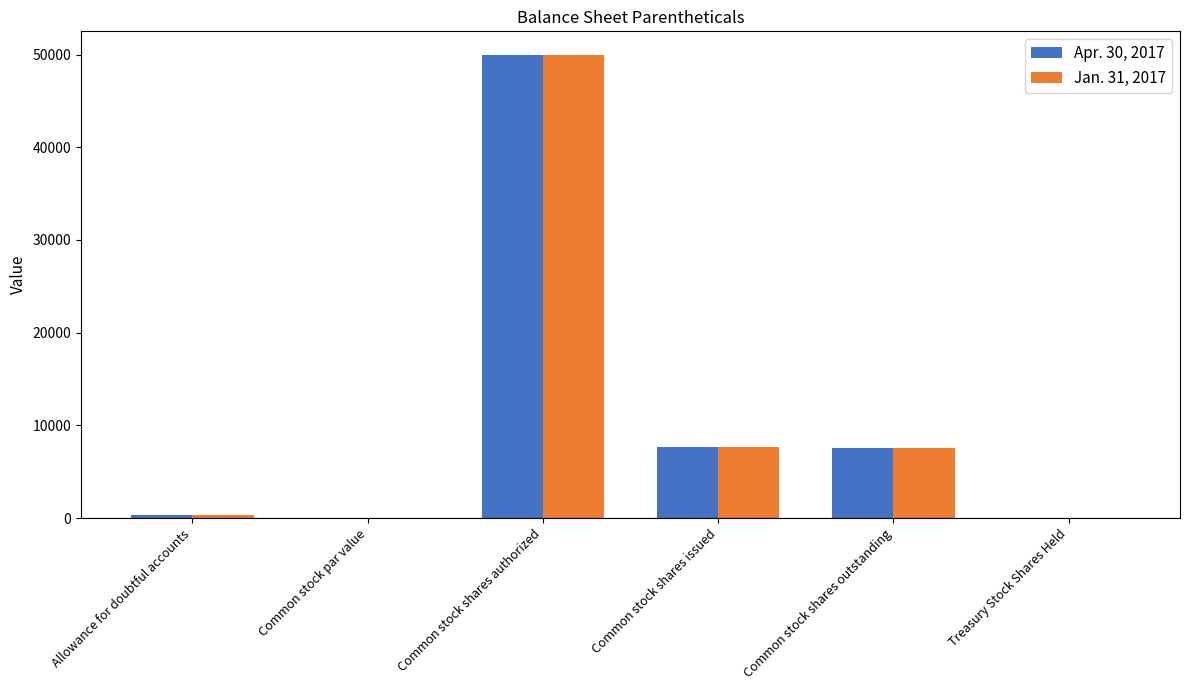

Is the value of Jan. 31, 2017 at Common stock shares issued greater than the value of Apr. 30, 2017 at Treasury Stock Shares Held?

Yes